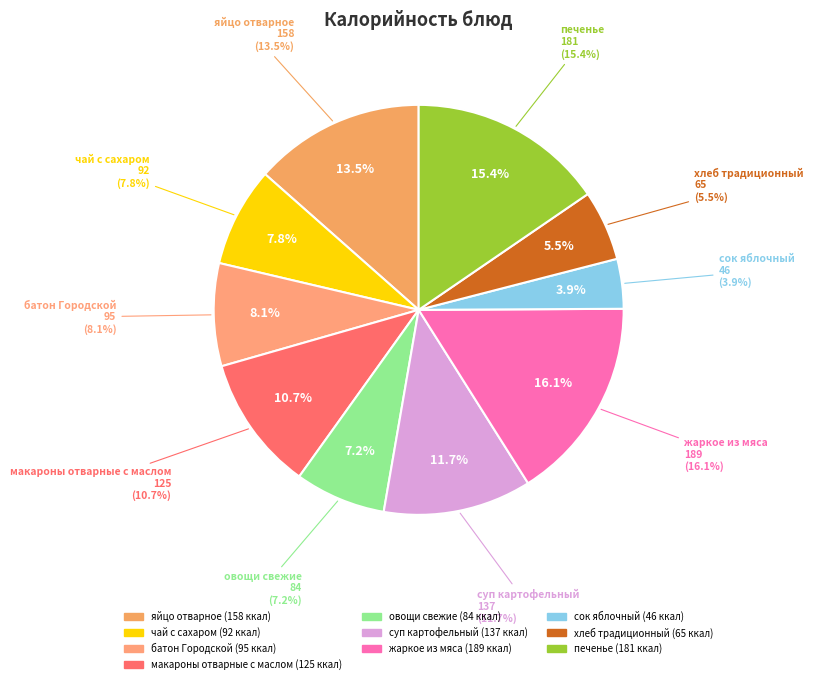

To the nearest percent, what is the average slice percentage?

10%